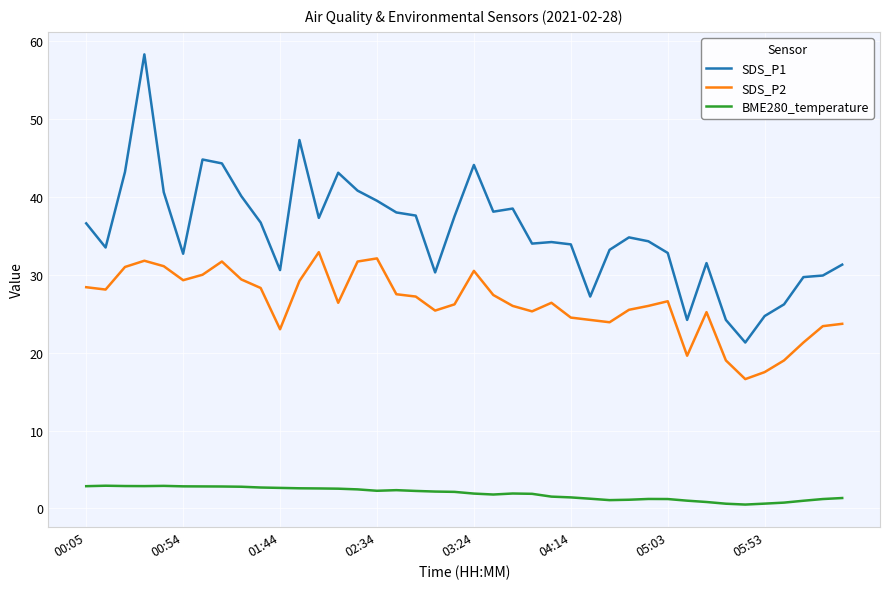

What is the difference between the maximum and minimum values in the SDS_P2 series?

16.3